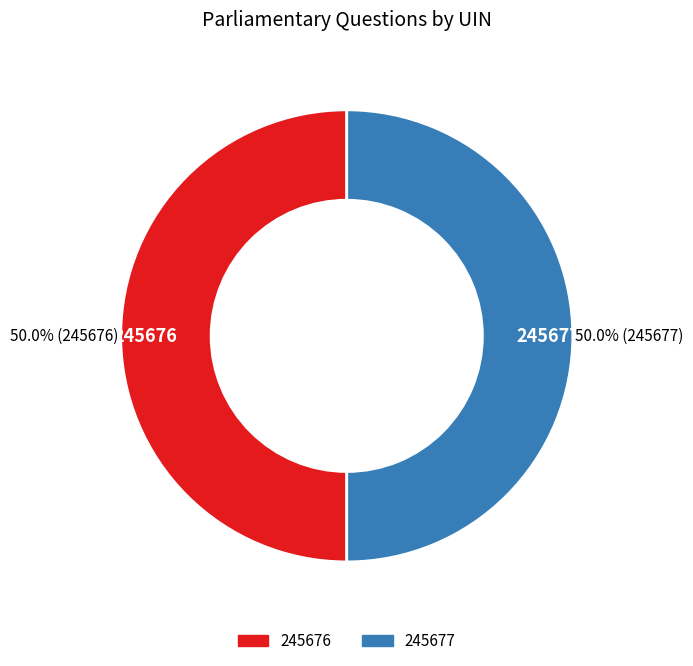

True or false: 245676 accounts for 50% of the total.

True